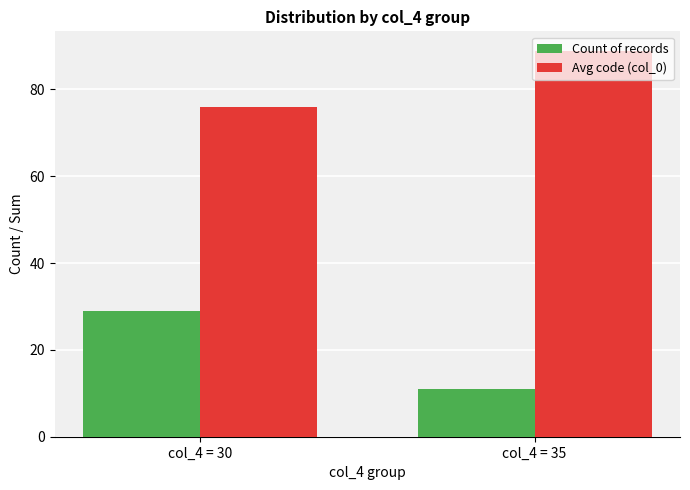

What is the sum of the Count of records values at col_4 = 35 and col_4 = 30?

40.0